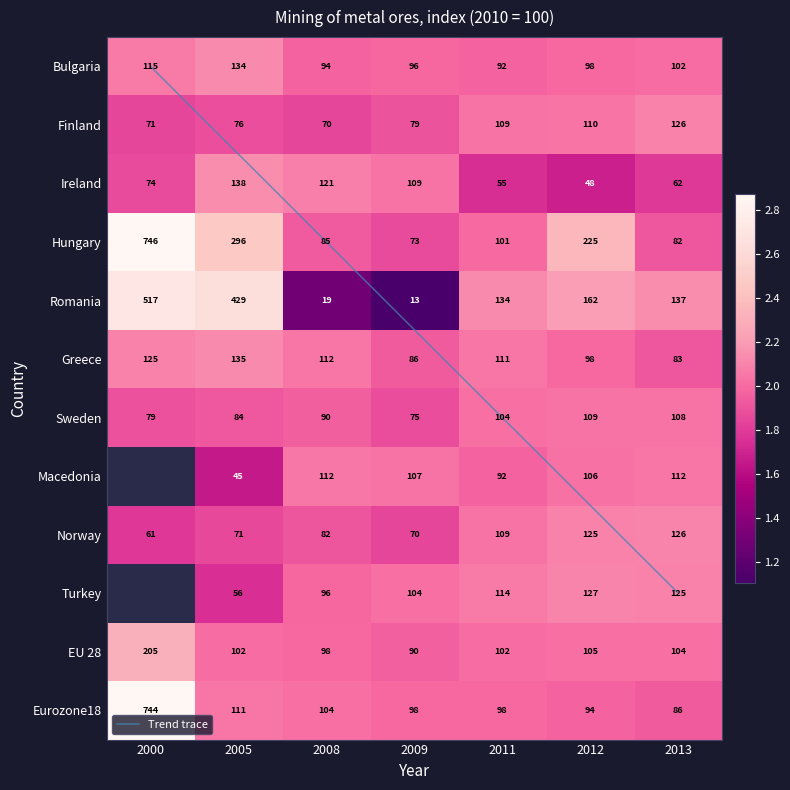

At which label does EU 28 reach its minimum?

2009